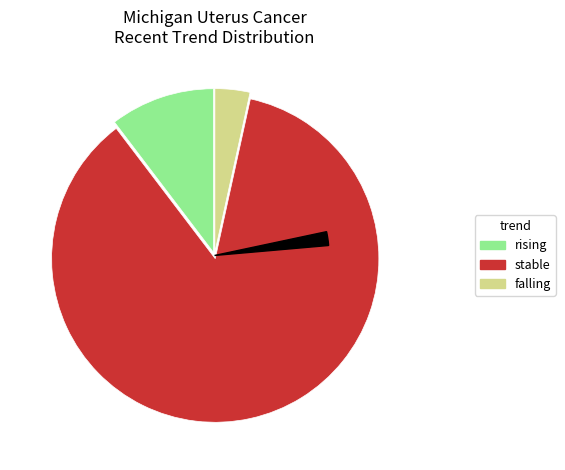

To the nearest percent, what is the combined percentage of falling and rising?

14%